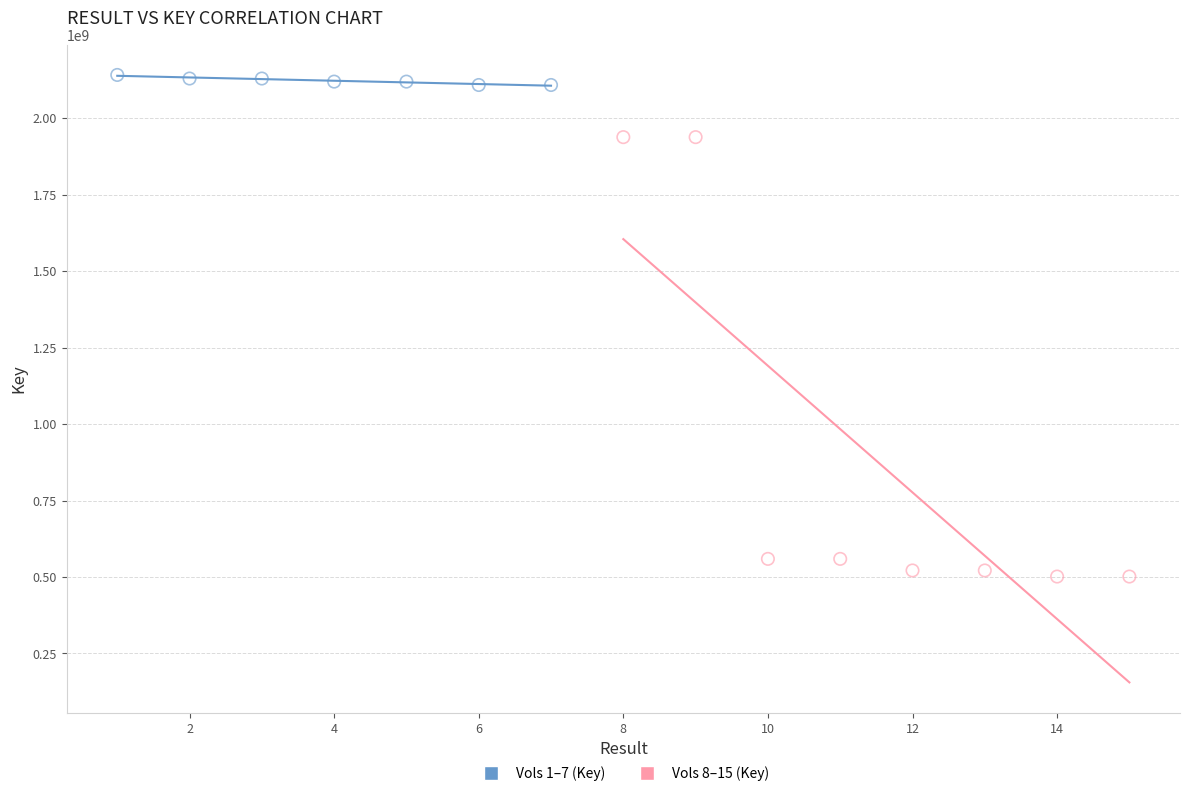

Which series has the largest Y range (max minus min)?

Vols 8–15 (Key)